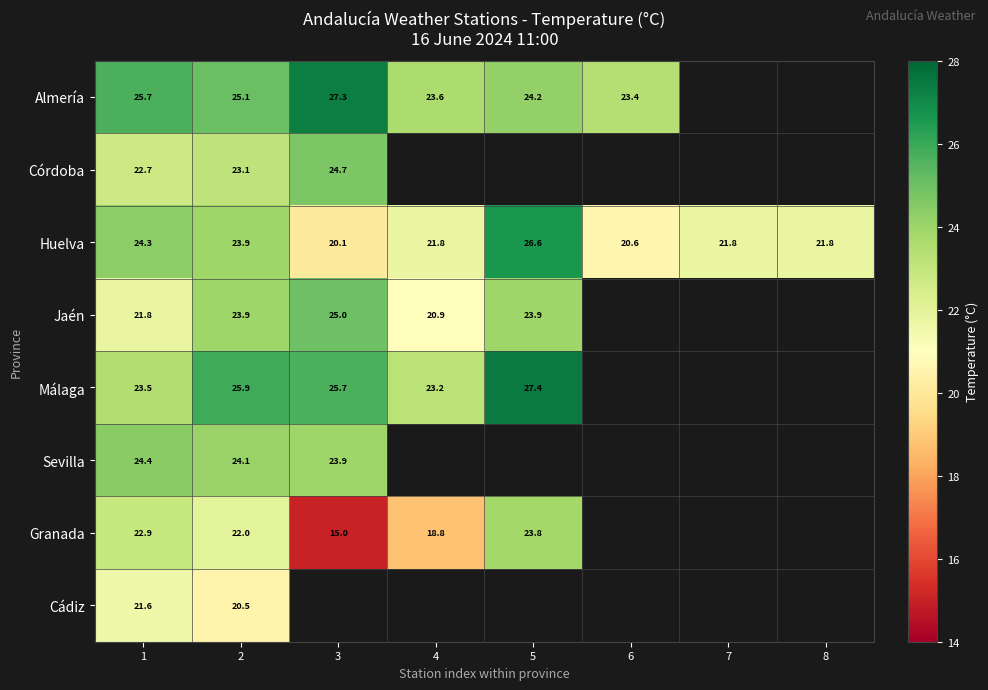

Is the value of Granada at 3 greater than the value of Huelva at 2?

No